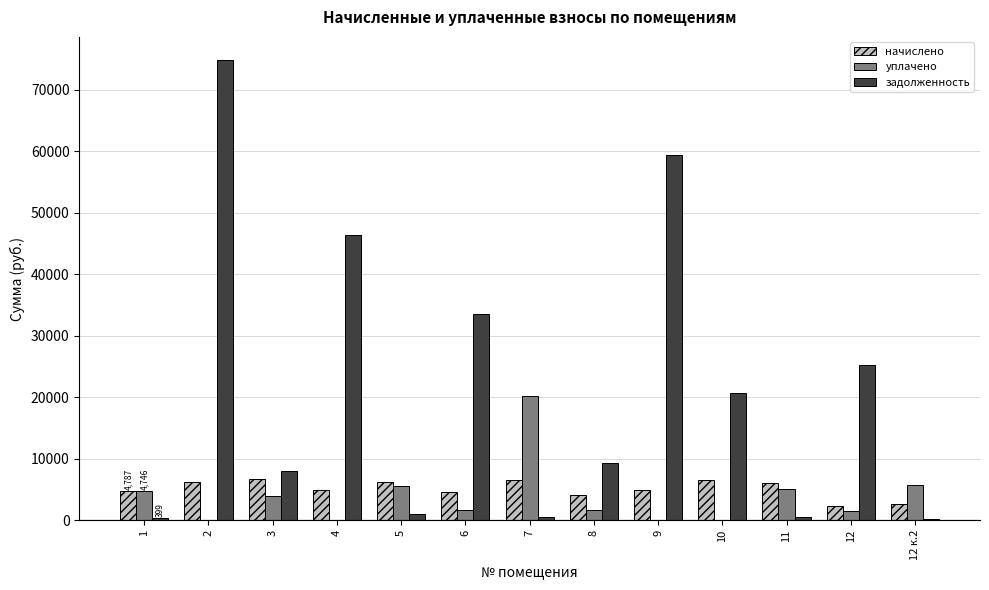

Is the value of задолженность at 9 greater than the value of начислено at 1?

Yes